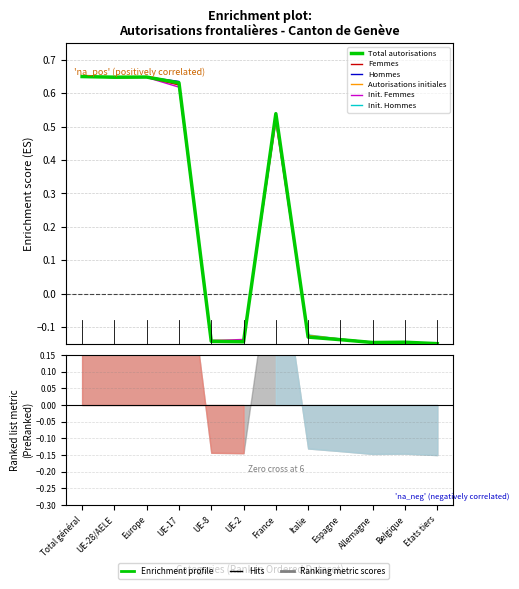

What is the highest value of the Hommes series?

0.7